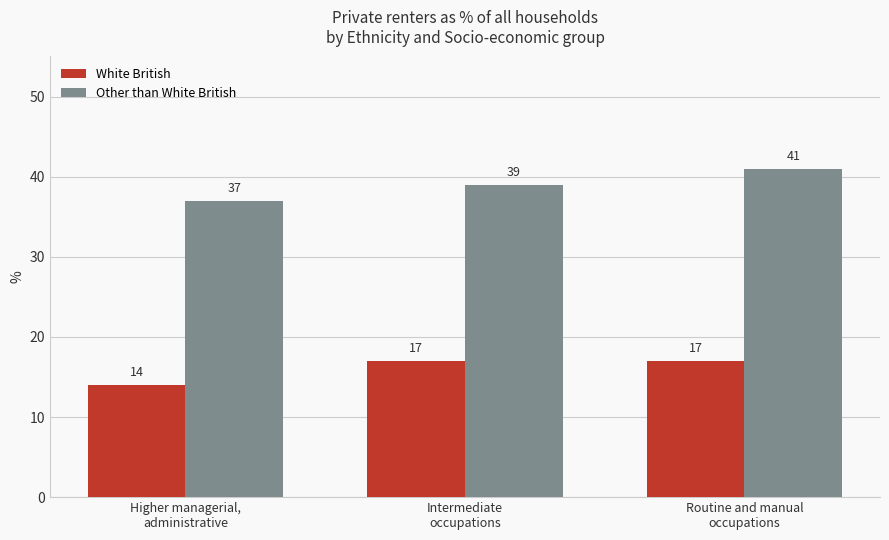

Reading left to right, what are all the values shown in this chart?

White British: 14	17	17
Other than White British: 37	39	41